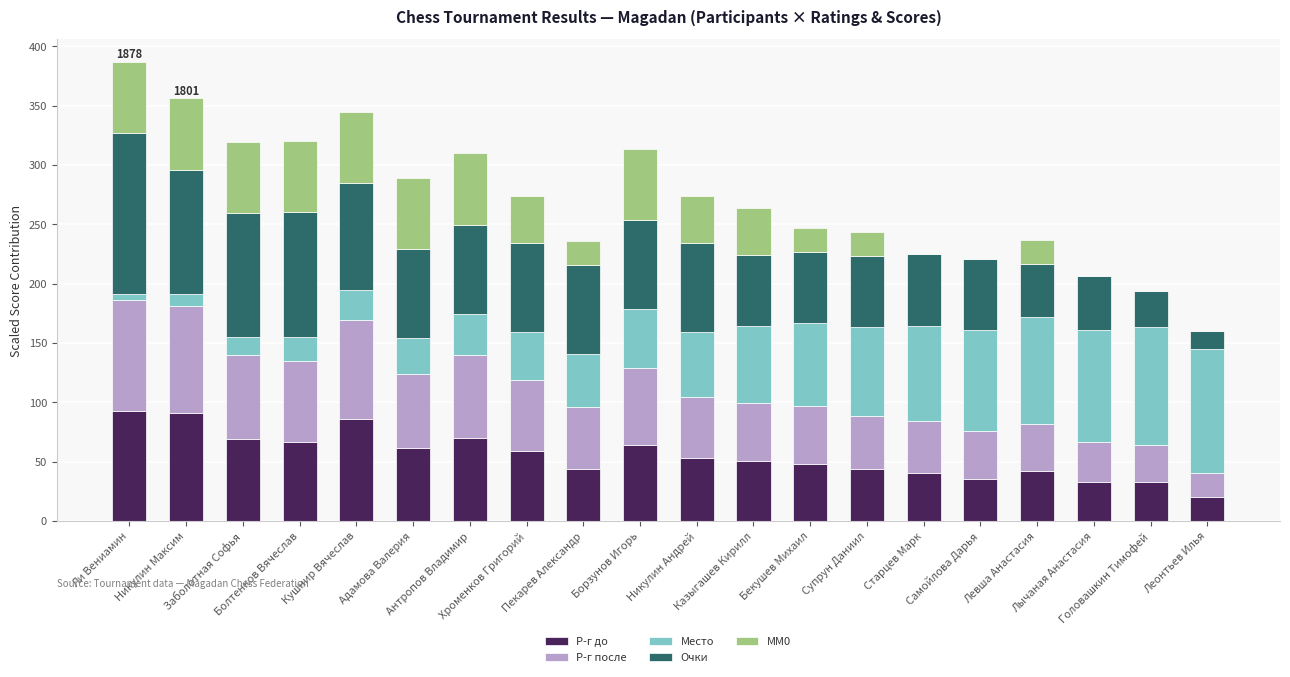

The value of Очки at Никулин Максим is 69.2. True or false?

False